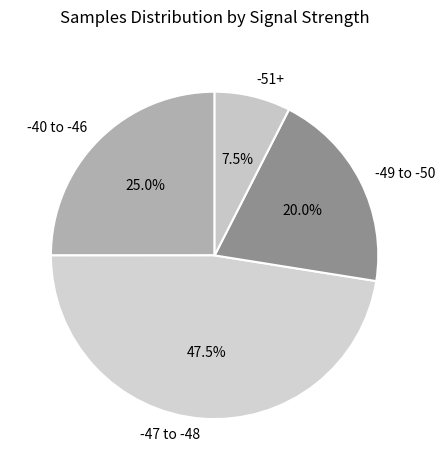

What is the smallest slice in the pie chart?

-51+